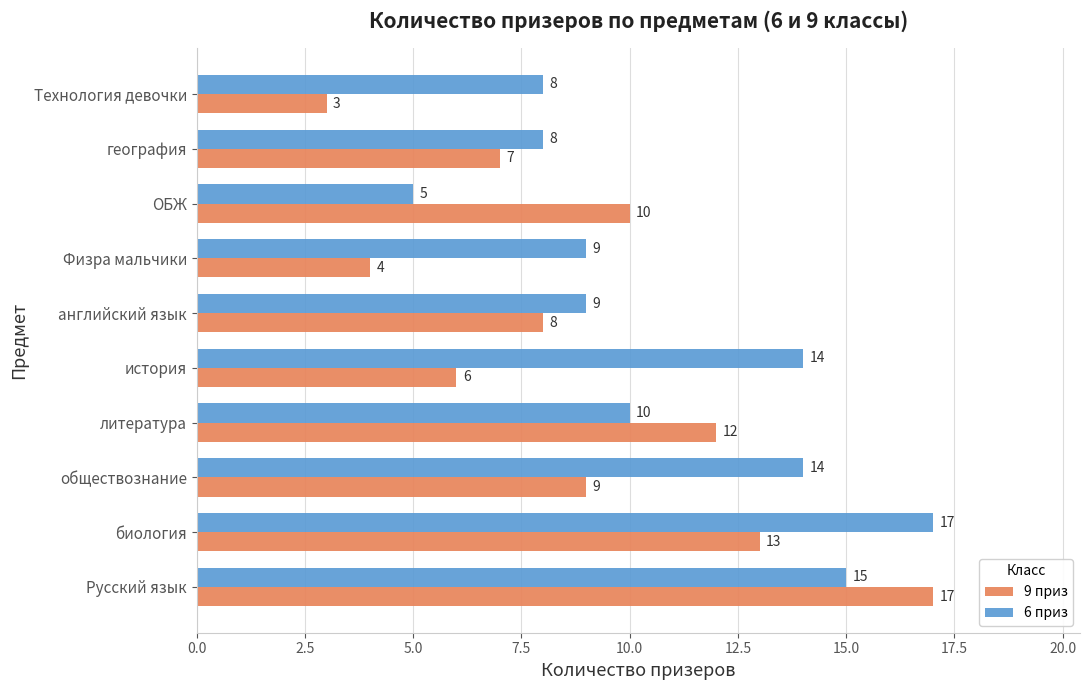

Which series has the largest range (max minus min)?

9 приз